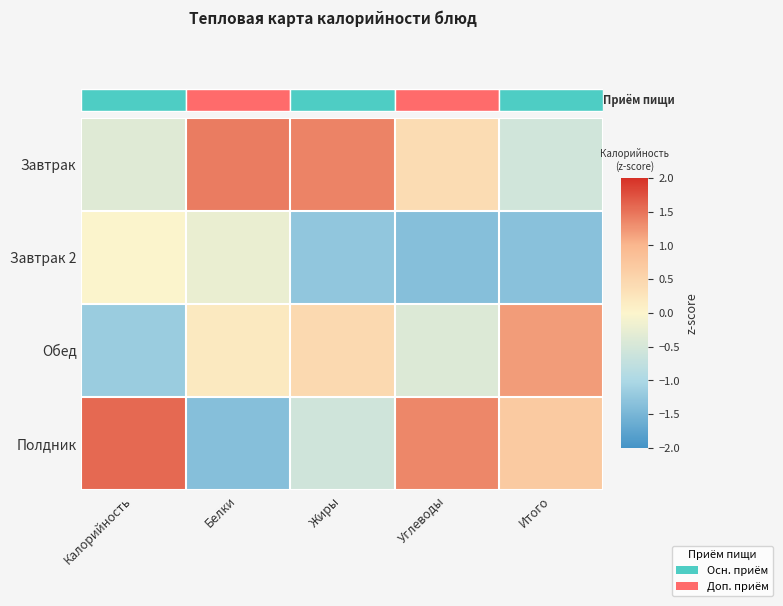

Reading left to right, extract all data points from this chart.

Завтрак: Калорийность=-0.4	Белки=1.4	Жиры=1.4	Углеводы=0.4	Итого=-0.6
Завтрак 2: Калорийность=-0.0	Белки=-0.2	Жиры=-1.3	Углеводы=-1.4	Итого=-1.3
Обед: Калорийность=-1.2	Белки=0.2	Жиры=0.4	Углеводы=-0.4	Итого=1.2
Полдник: Калорийность=1.6	Белки=-1.4	Жиры=-0.6	Углеводы=1.4	Итого=0.7